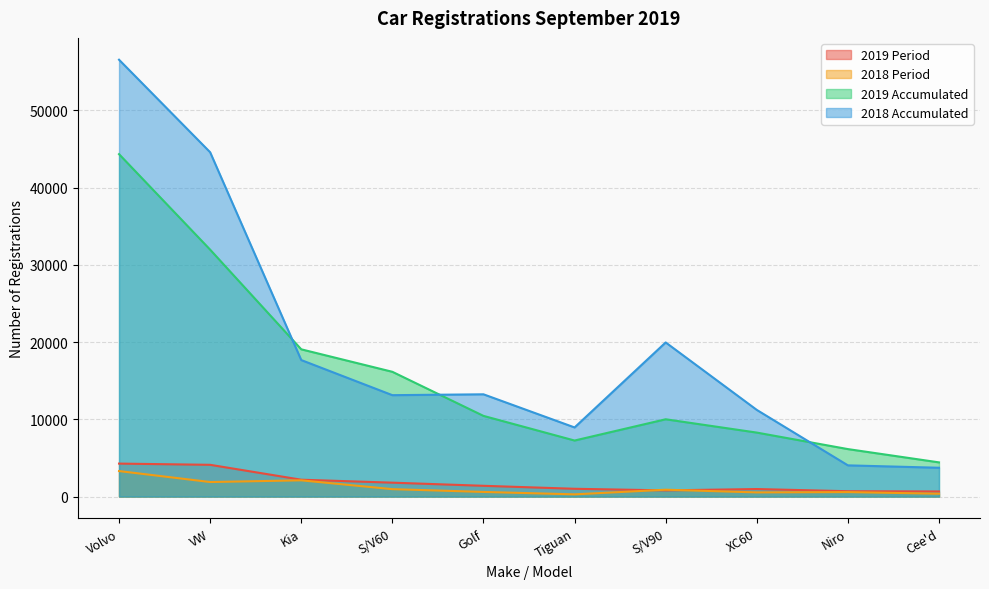

True or false: 2018 Accumulated and 2019 Period cross at least once.

False